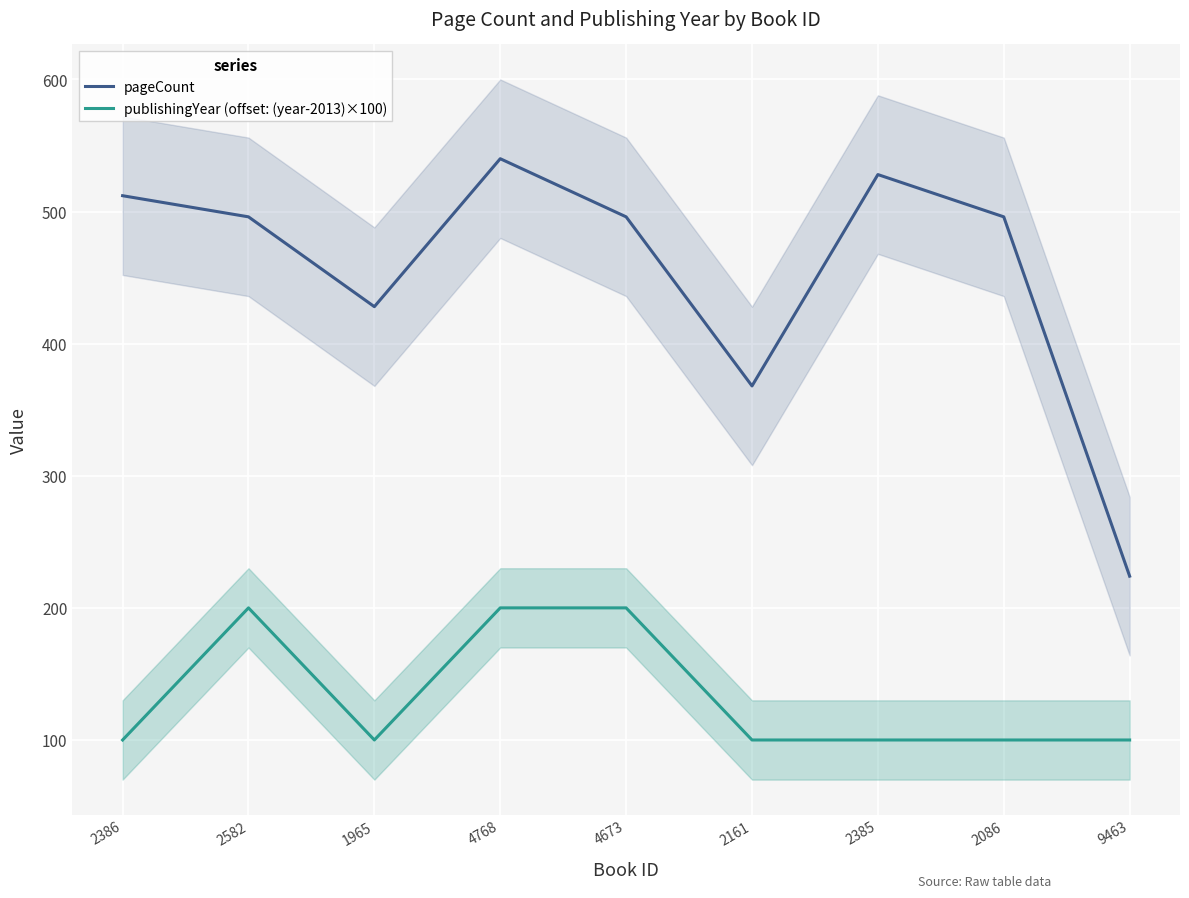

What is the value of the pageCount point at the 7th from the left?

528